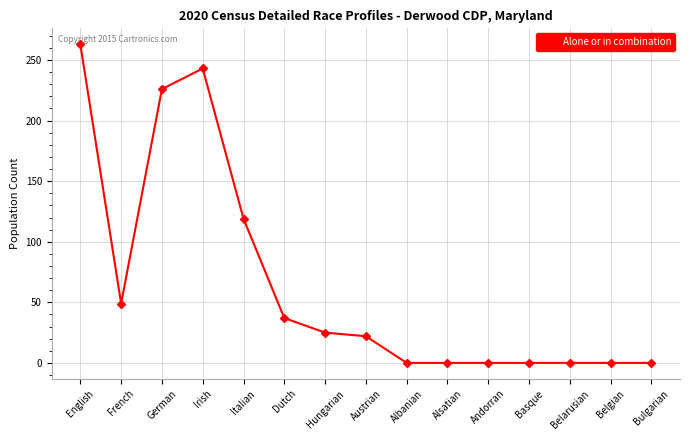

What is the change in value from Austrian to Andorran?

-22